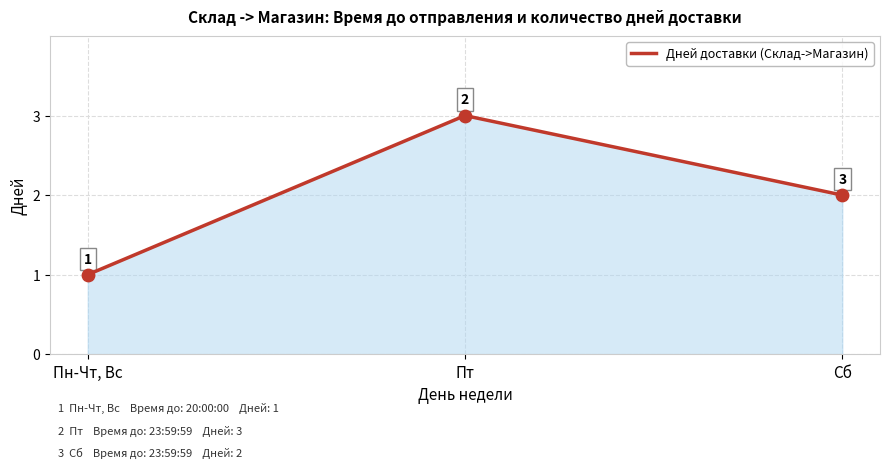

What is the change in value from Пн-Чт, Вс to Сб?

+1